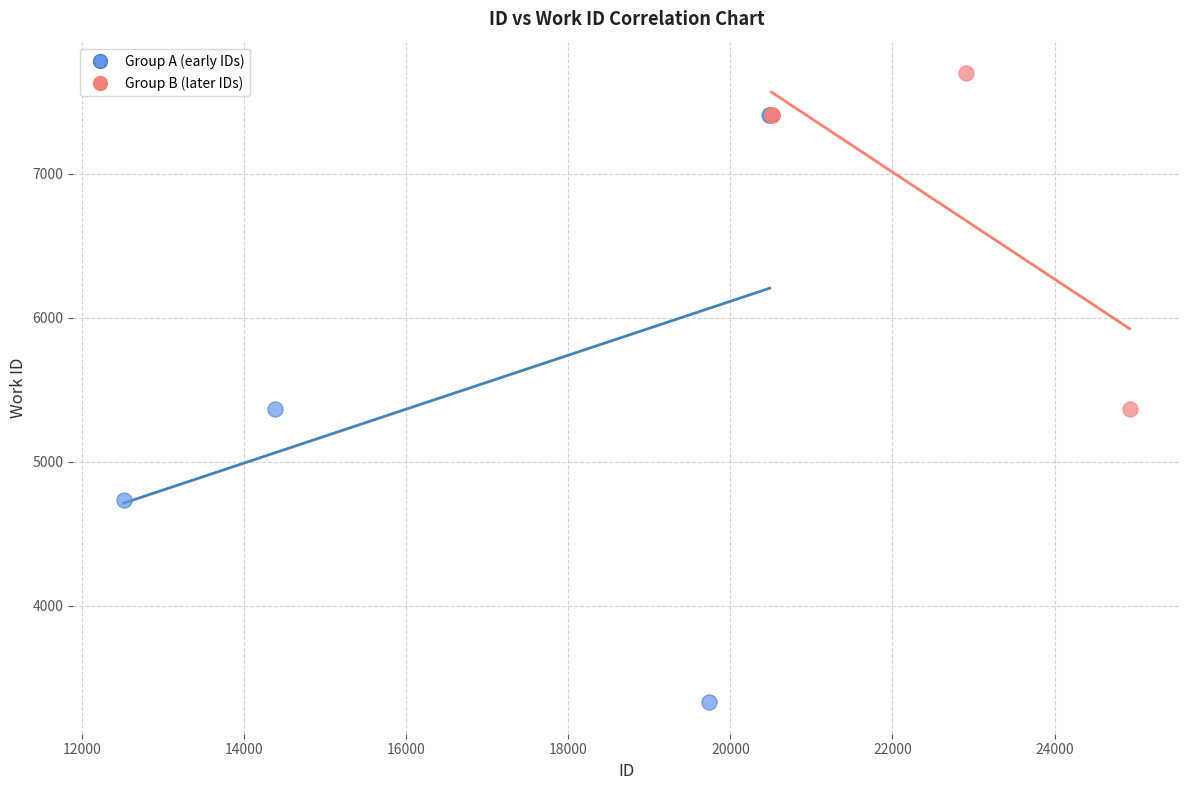

Which series reaches the minimum Y coordinate?

Group A (early IDs)